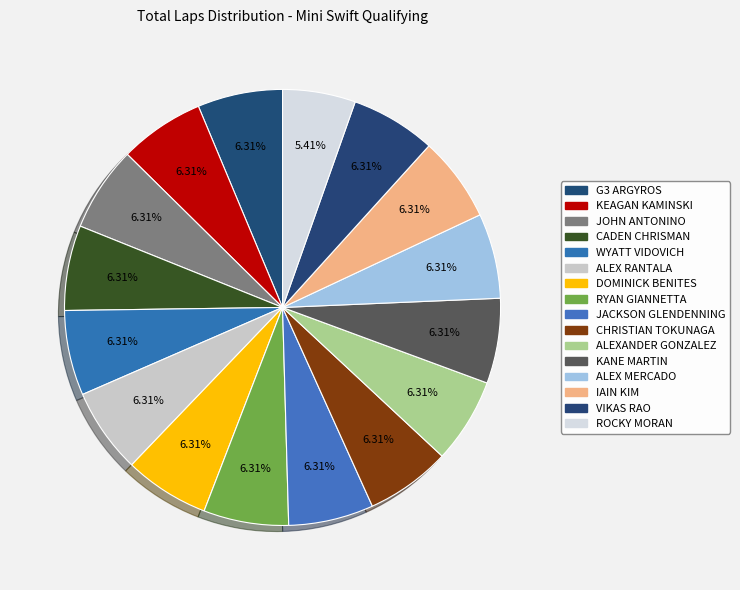

Which has a higher value, WYATT VIDOVICH or ALEX MERCADO?

WYATT VIDOVICH